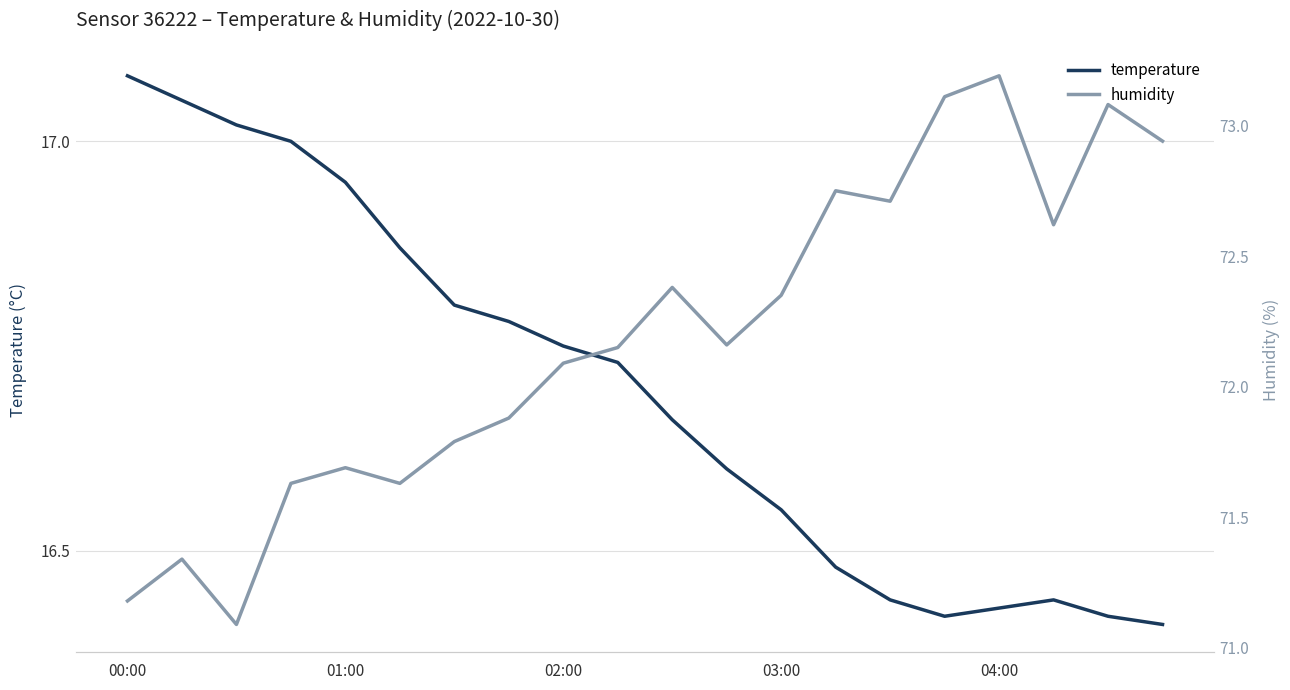

The temperature series shows 25.8 at 01:00. True or false?

False